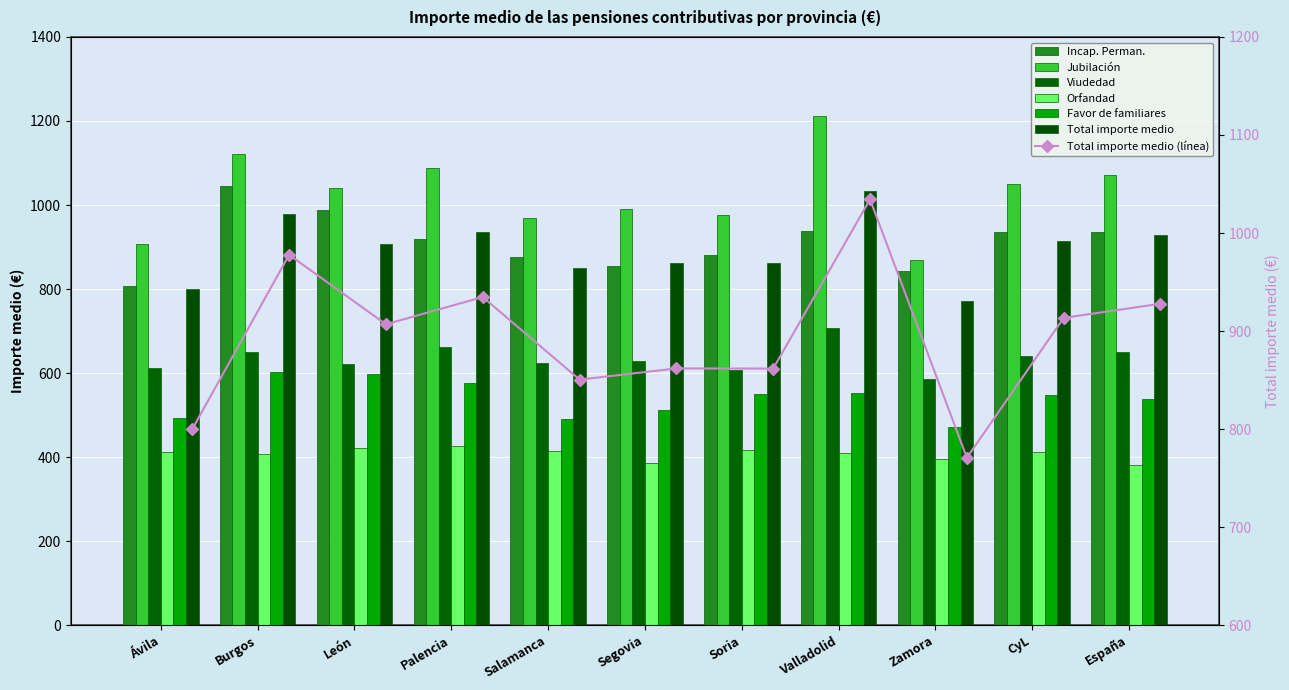

Between Valladolid and Salamanca, which is larger?

Valladolid